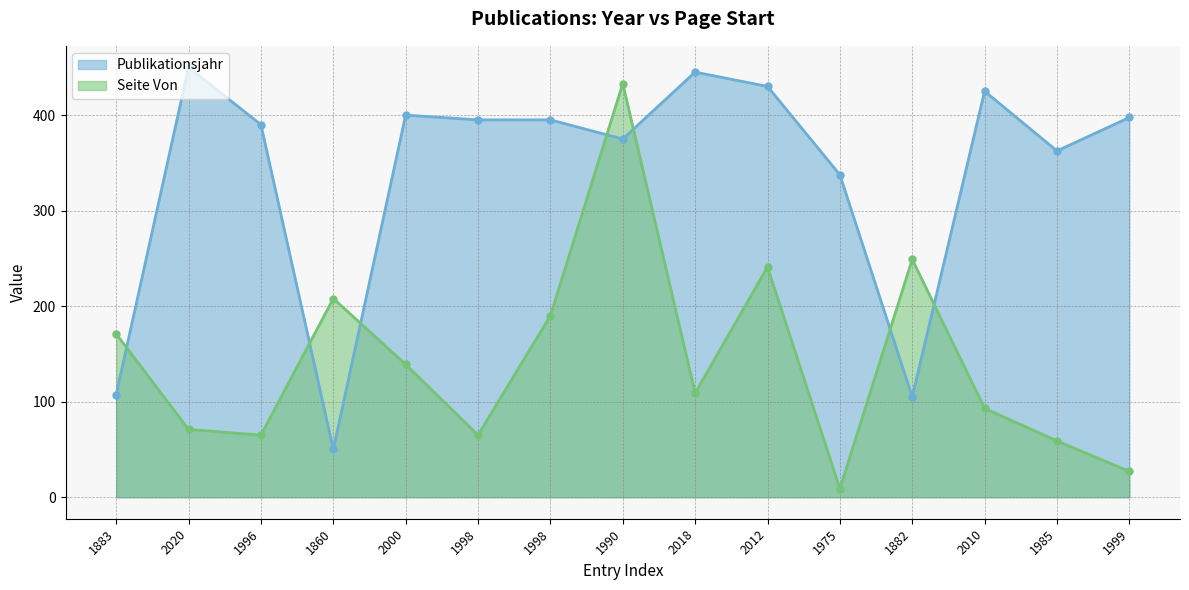

At which label does Publikationsjahr reach its minimum?

1860